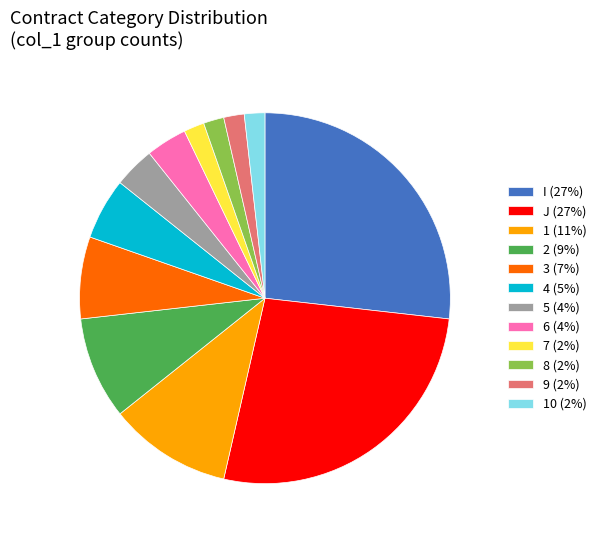

What is the ratio of the value at 1 (11%) to the value at 9 (2%)?

6.0